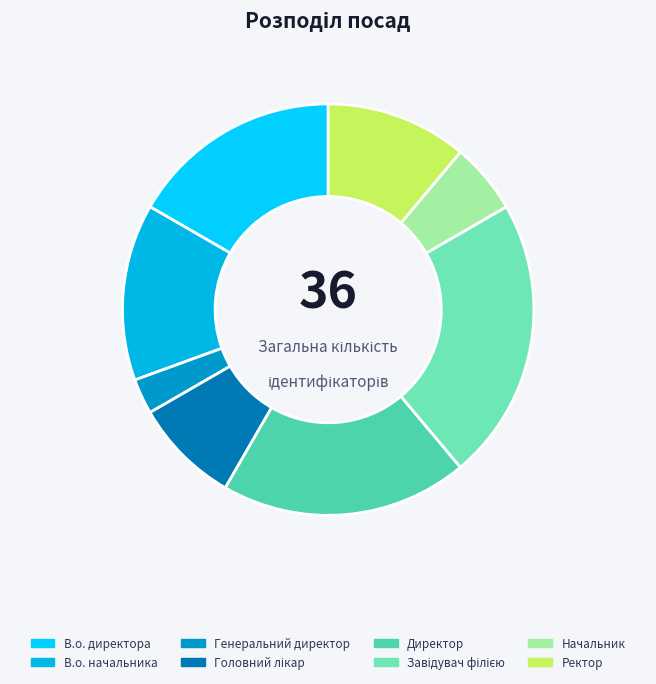

Is there a majority slice in this chart?

No